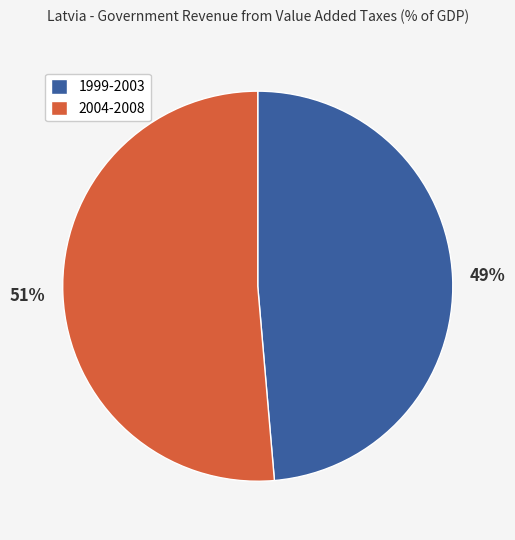

How many segments does this pie chart have?

2